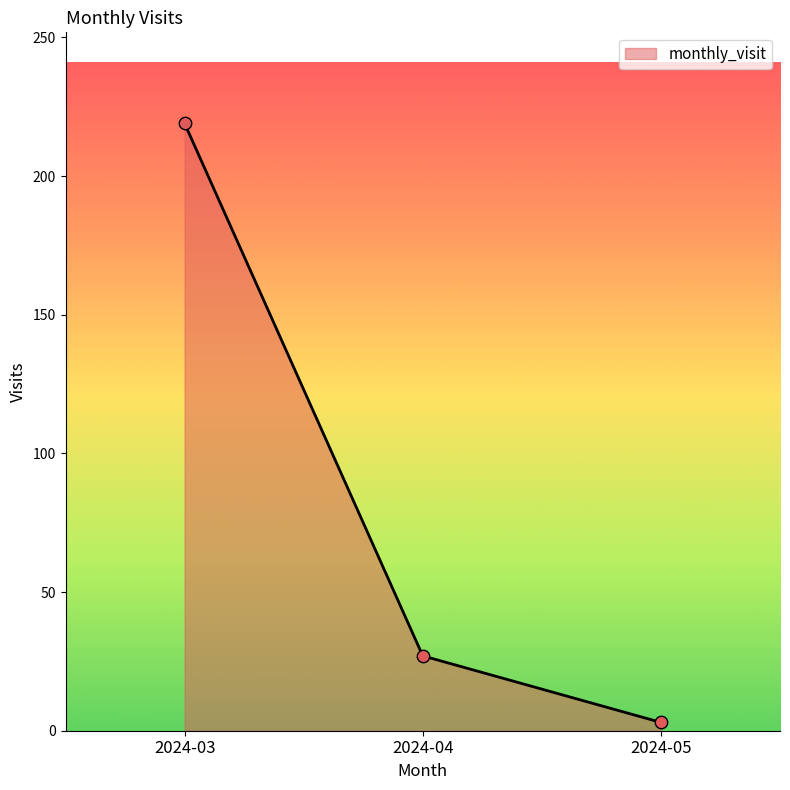

What is the change in value from 2024-04 to 2024-05?

-24